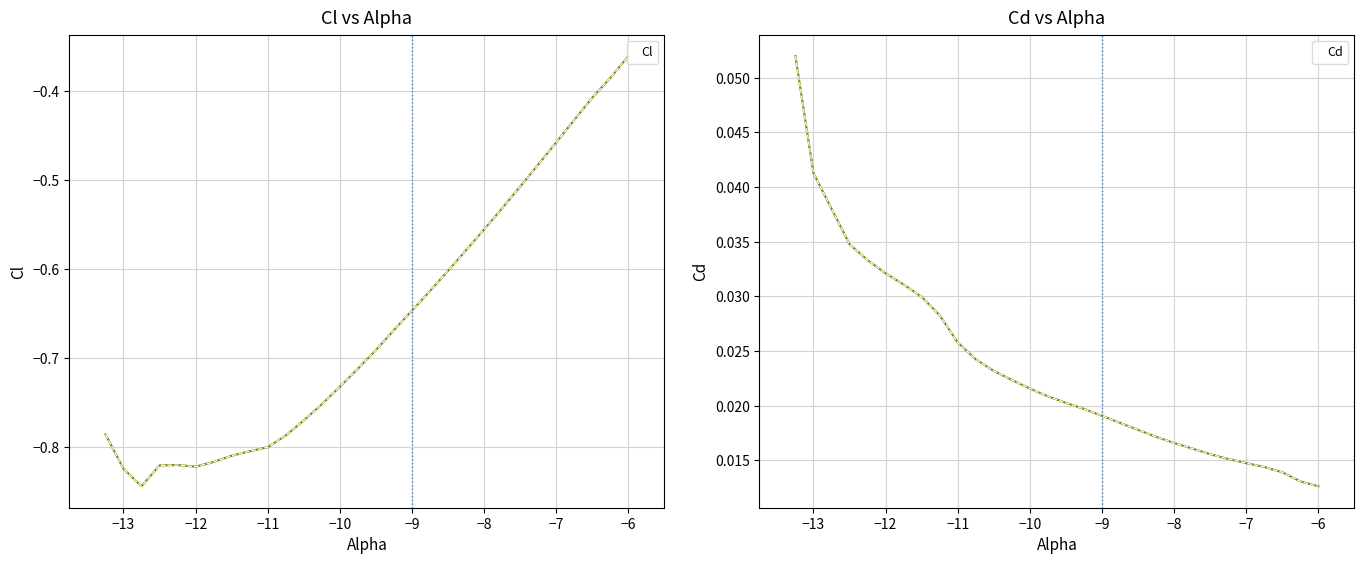

What is the value of the Cl point at the 13th from the left?

-0.8